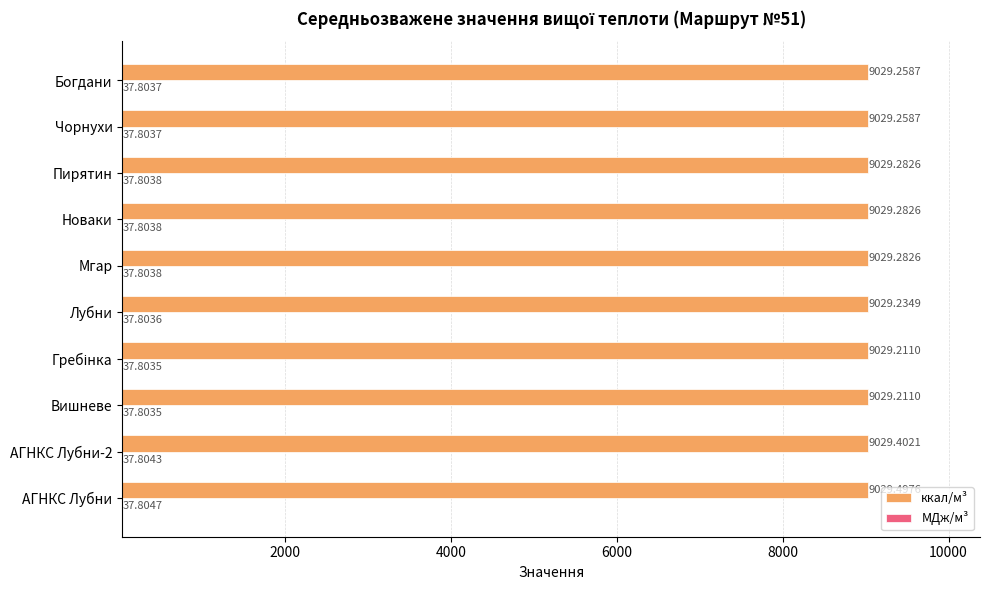

Which series has the largest range (max minus min)?

ккал/м³